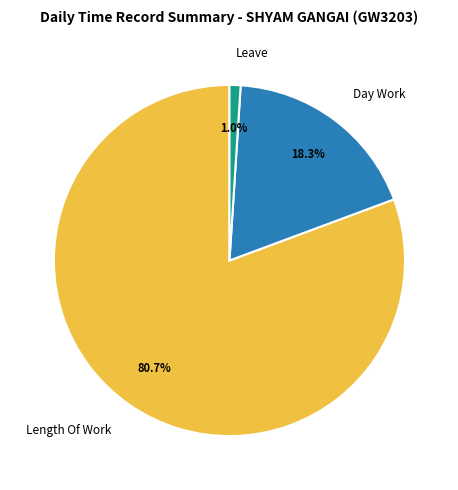

Which has a higher value, Leave or Length Of Work?

Length Of Work